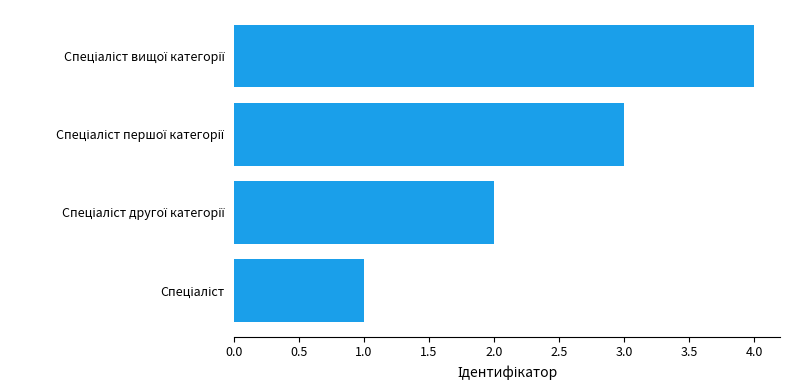

What is the difference between the maximum and minimum values?

3